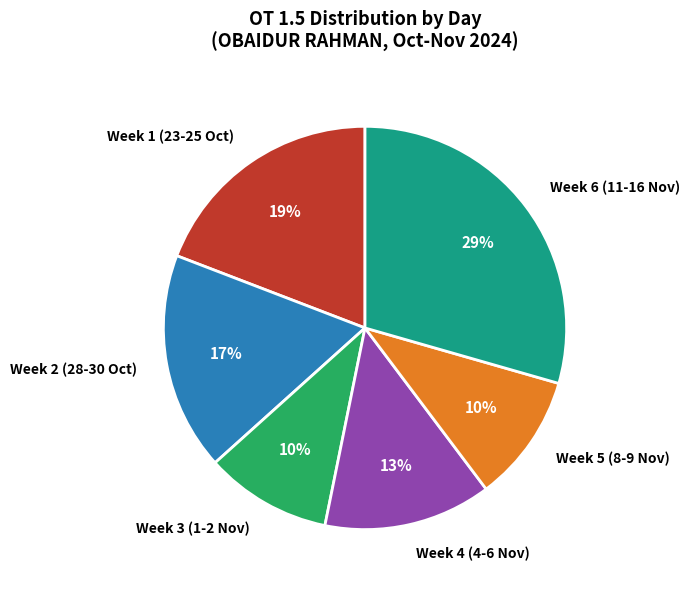

How many slices are in this pie chart?

6